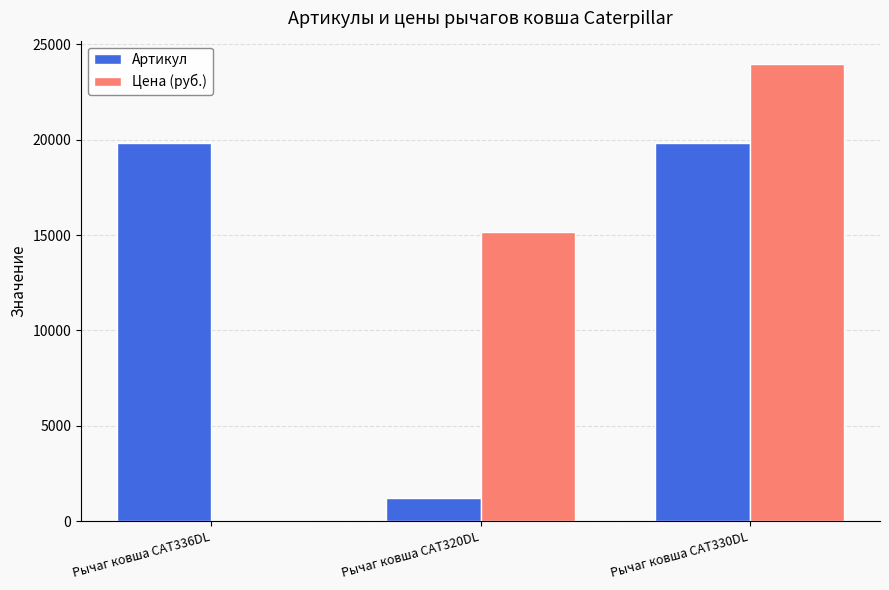

Is the value of Артикул at Рычаг ковша CAT320DL greater than the value of Цена (руб.) at Рычаг ковша CAT336DL?

Yes